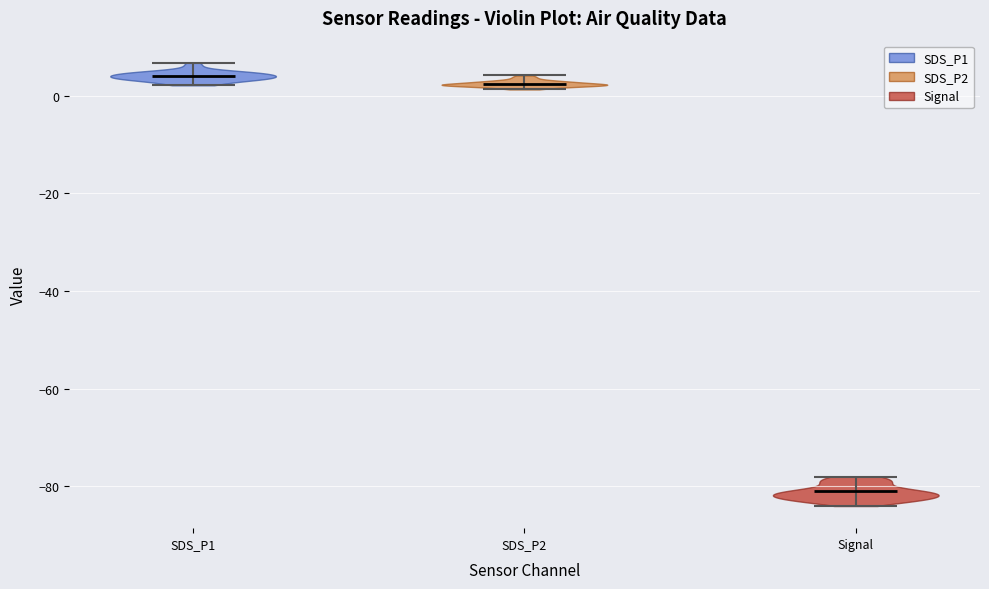

Where does the median line of the violin for Signal sit on the y-axis? The values are not printed on the chart, so give them approximately, as read against the axis.

-80